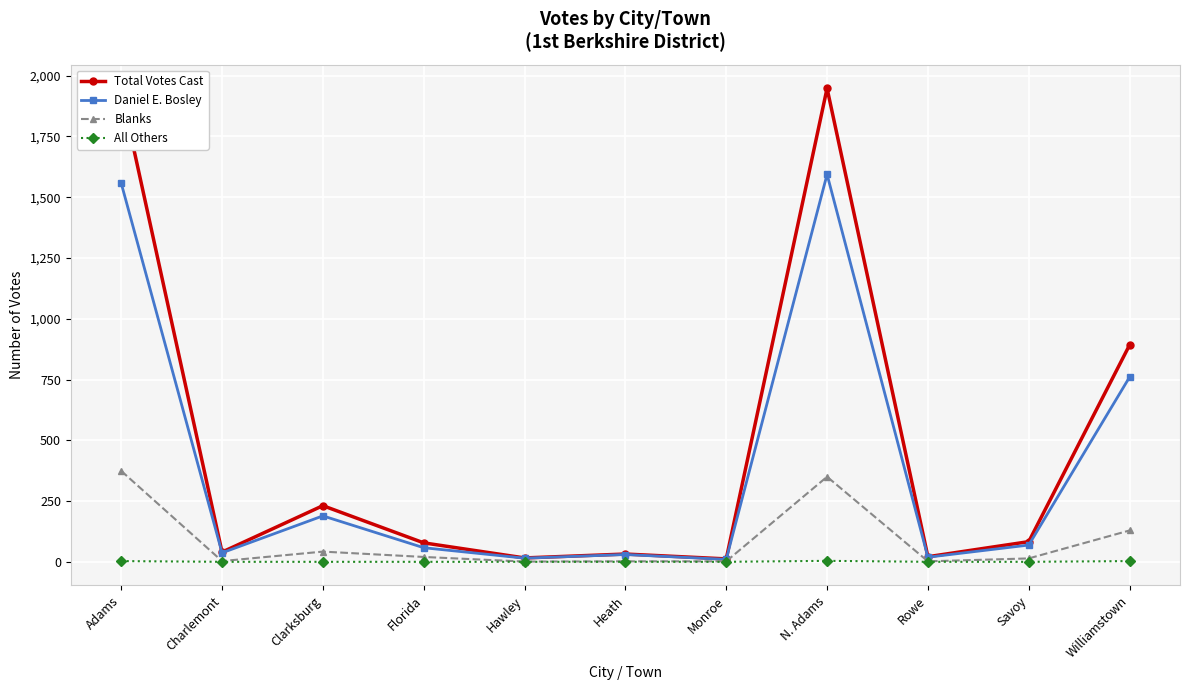

True or false: Blanks has a value of 2 at Heath.

True